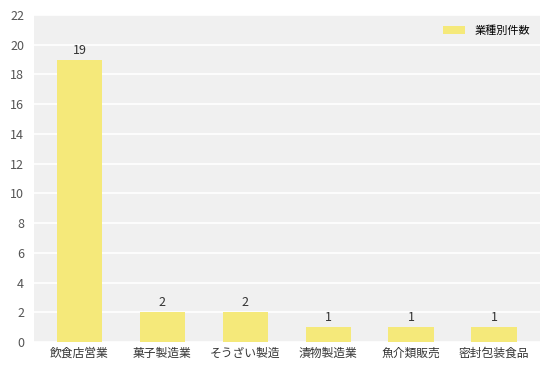

What is the change in value from 飲食店営業 to そうざい製造?

-17